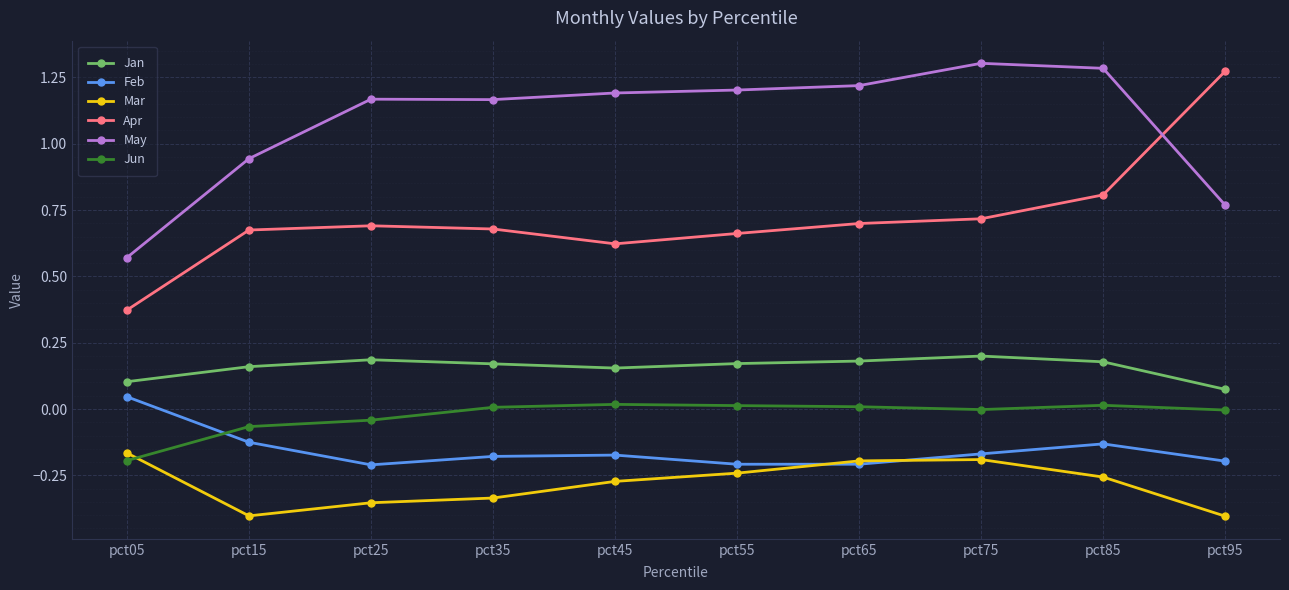

True or false: May has a value of 1.2 at pct45.

True